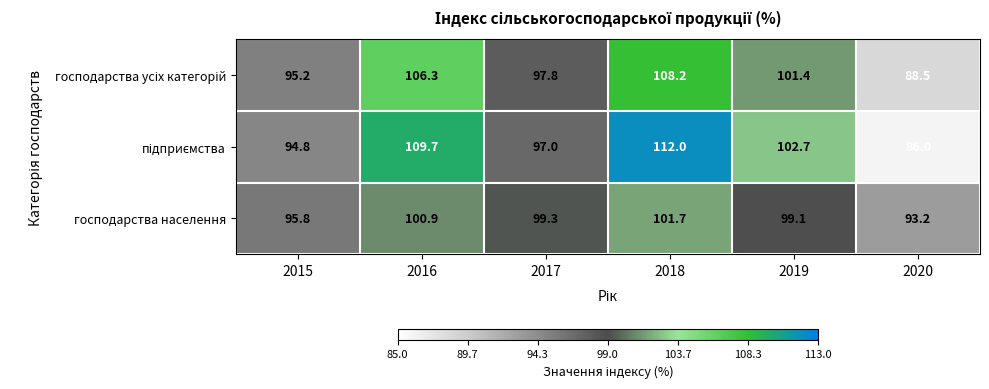

What is the total value across all series at 2020?

267.7